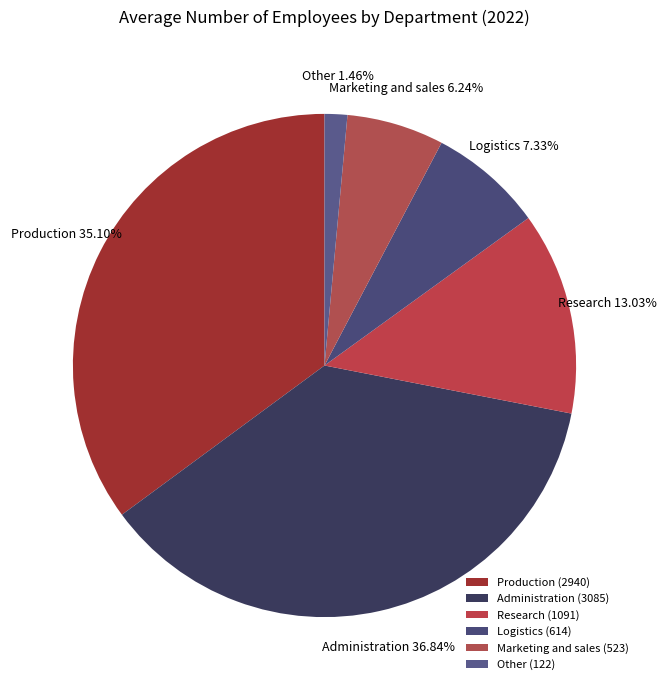

Does any single category account for the majority?

No